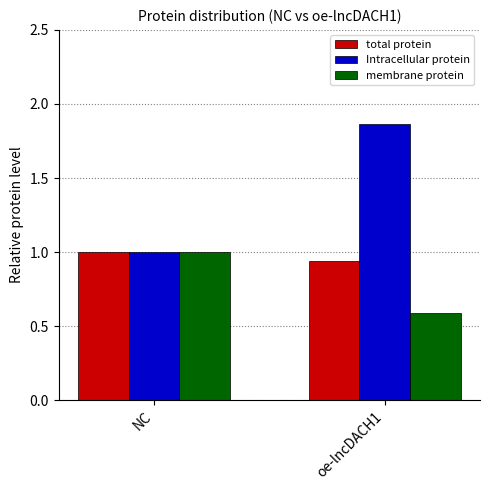

How many bars are there in total?

6